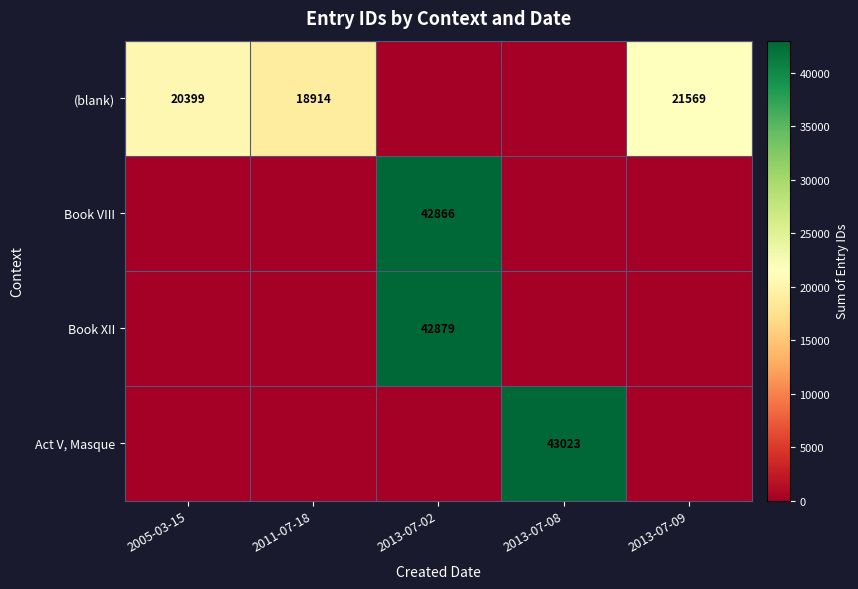

Is it true that (blank) equals 20399 at 2005-03-15?

True